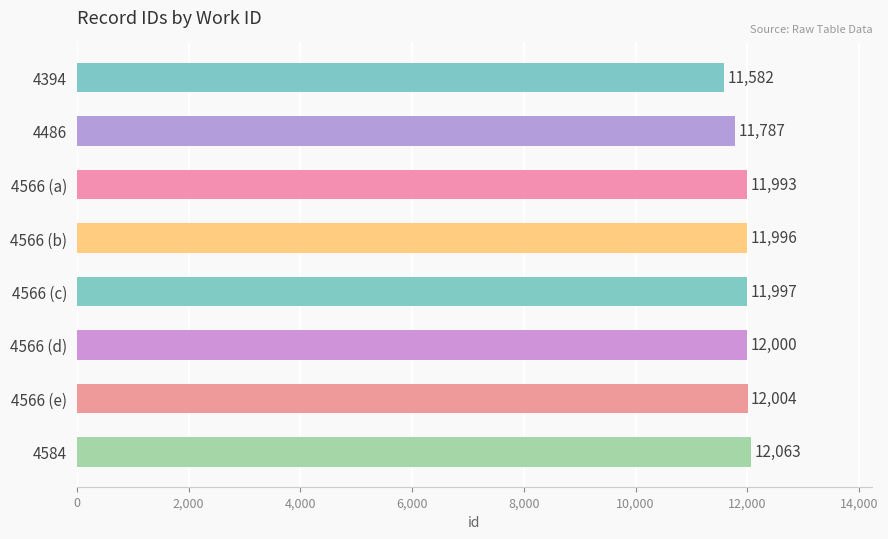

What is the difference between the maximum and second lowest values?

276